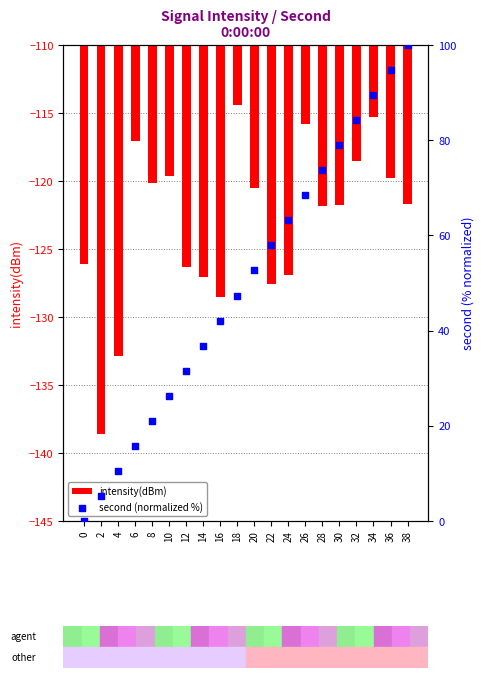

Which series has the widest spread of Y values?

second (normalized %)